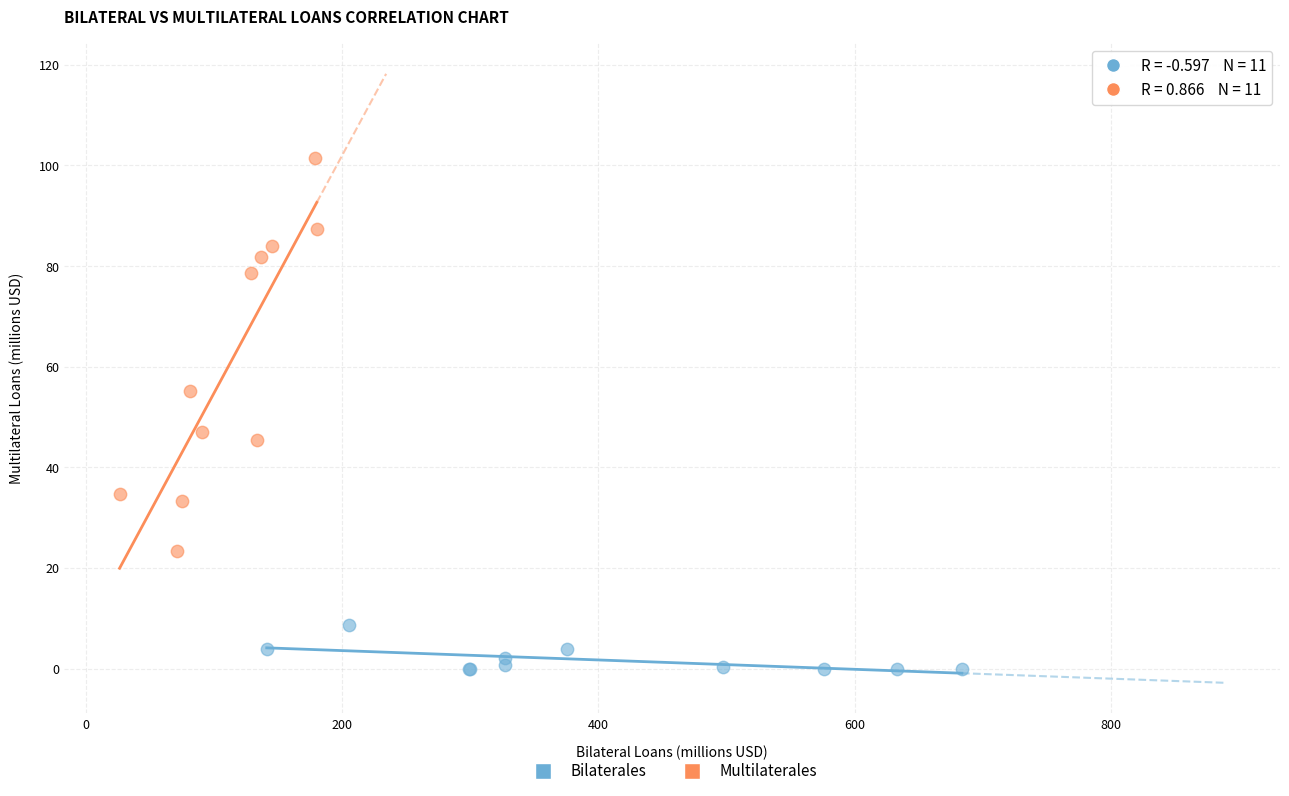

Which series has the largest Y range (max minus min)?

Multilaterales